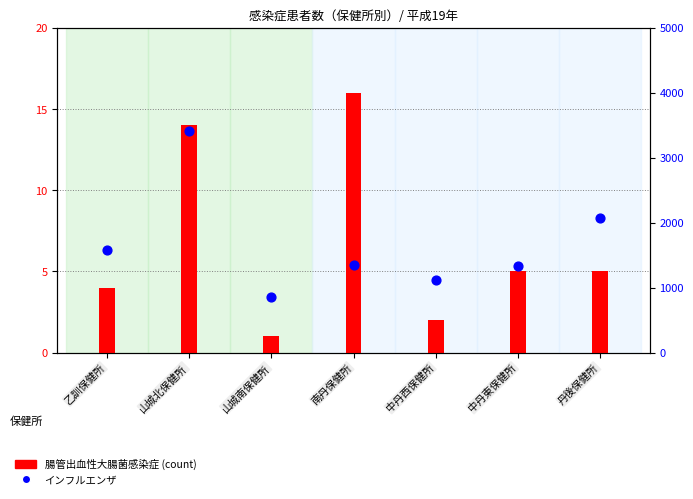

Which series reaches the maximum Y coordinate?

インフルエンザ (percentile rank)